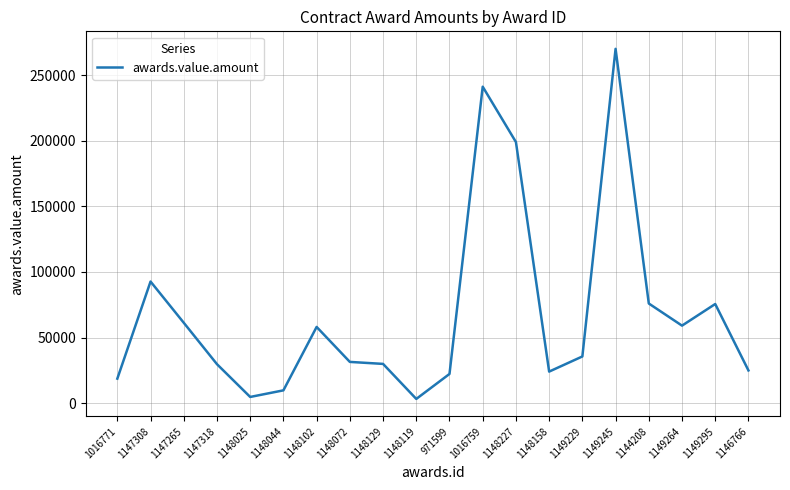

At which label does the data first exceed 35650?

1147308